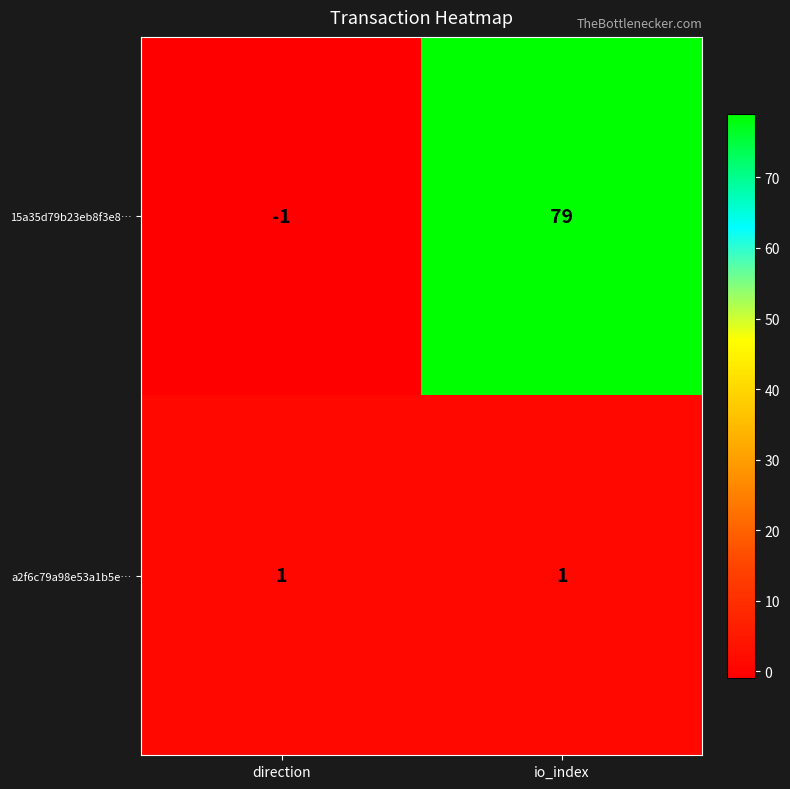

How many distinct data groups are displayed?

2